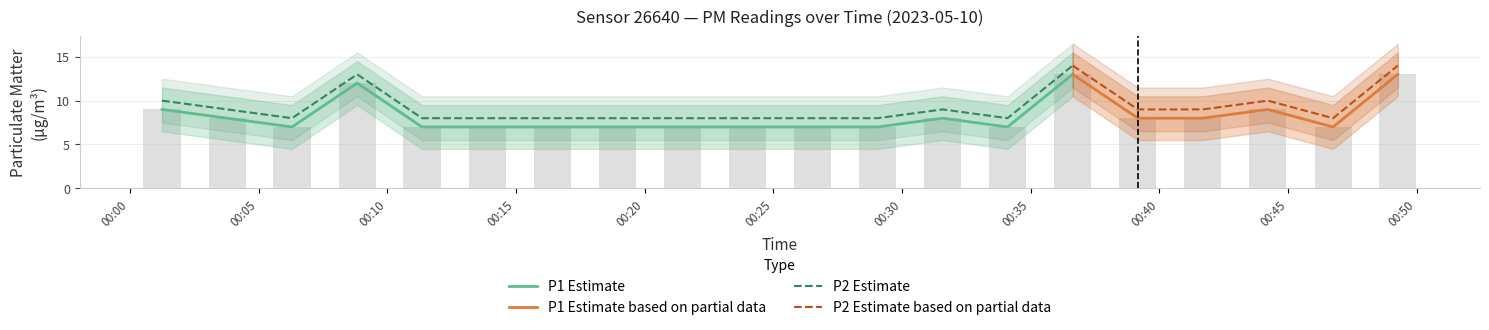

Which series has the largest range (max minus min)?

P1